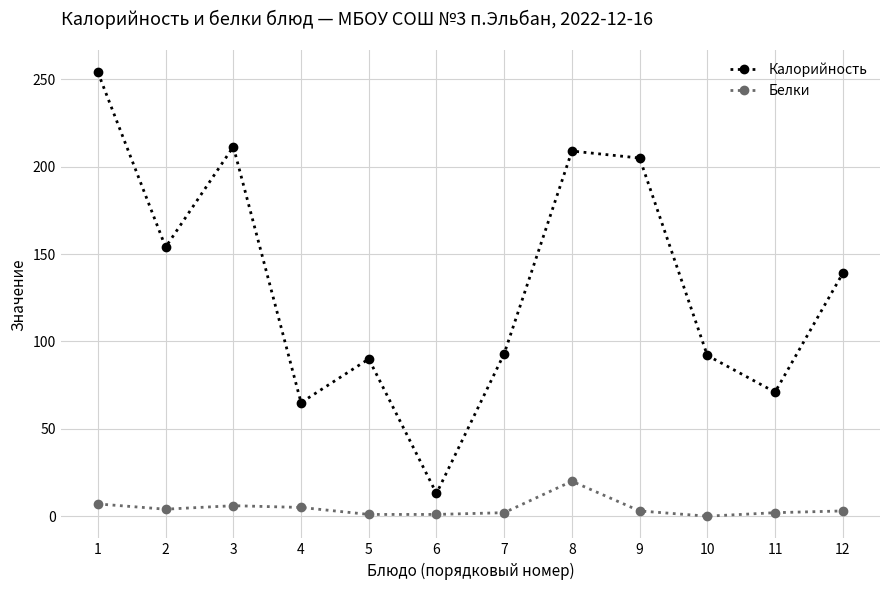

In Калорийность, how many points are lower than both neighbors (excluding endpoints)?

4